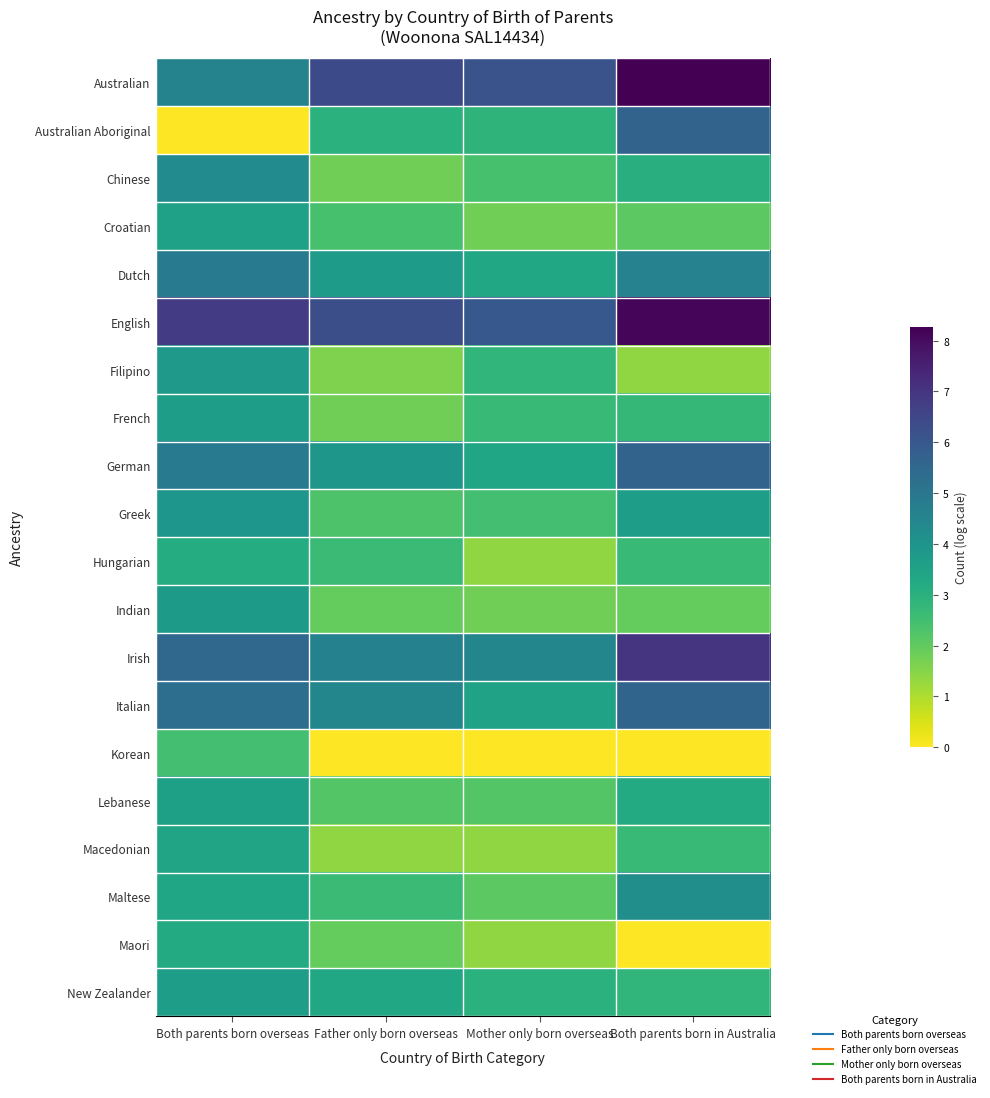

Reading left to right, list all the values displayed in this chart.

Australian: Both parents born overseas=4.6	Father only born overseas=6.4	Mother only born overseas=6.2	Both parents born in Australia=8.3
Australian Aboriginal: Both parents born overseas=0.0	Father only born overseas=3.0	Mother only born overseas=2.9	Both parents born in Australia=5.6
Chinese: Both parents born overseas=4.3	Father only born overseas=1.8	Mother only born overseas=2.4	Both parents born in Australia=3.0
Croatian: Both parents born overseas=3.5	Father only born overseas=2.4	Mother only born overseas=1.8	Both parents born in Australia=2.1
Dutch: Both parents born overseas=4.8	Father only born overseas=3.7	Mother only born overseas=3.3	Both parents born in Australia=4.6
English: Both parents born overseas=6.8	Father only born overseas=6.3	Mother only born overseas=6.0	Both parents born in Australia=8.1
Filipino: Both parents born overseas=3.8	Father only born overseas=1.6	Mother only born overseas=2.8	Both parents born in Australia=1.4
French: Both parents born overseas=3.6	Father only born overseas=1.8	Mother only born overseas=2.7	Both parents born in Australia=2.8
German: Both parents born overseas=4.9	Father only born overseas=3.9	Mother only born overseas=3.4	Both parents born in Australia=5.6
Greek: Both parents born overseas=3.9	Father only born overseas=2.3	Mother only born overseas=2.5	Both parents born in Australia=3.6
Hungarian: Both parents born overseas=3.1	Father only born overseas=2.6	Mother only born overseas=1.4	Both parents born in Australia=2.7
Indian: Both parents born overseas=3.8	Father only born overseas=1.9	Mother only born overseas=1.8	Both parents born in Australia=1.9
Irish: Both parents born overseas=5.5	Father only born overseas=4.6	Mother only born overseas=4.5	Both parents born in Australia=7.0
Italian: Both parents born overseas=5.3	Father only born overseas=4.5	Mother only born overseas=3.5	Both parents born in Australia=5.6
Korean: Both parents born overseas=2.5	Father only born overseas=0.0	Mother only born overseas=0.0	Both parents born in Australia=0.0
Lebanese: Both parents born overseas=3.6	Father only born overseas=2.2	Mother only born overseas=2.2	Both parents born in Australia=3.2
Macedonian: Both parents born overseas=3.4	Father only born overseas=1.4	Mother only born overseas=1.4	Both parents born in Australia=2.7
Maltese: Both parents born overseas=3.4	Father only born overseas=2.6	Mother only born overseas=2.1	Both parents born in Australia=4.2
Maori: Both parents born overseas=3.2	Father only born overseas=1.9	Mother only born overseas=1.4	Both parents born in Australia=0.0
New Zealander: Both parents born overseas=3.7	Father only born overseas=3.3	Mother only born overseas=3.0	Both parents born in Australia=2.8